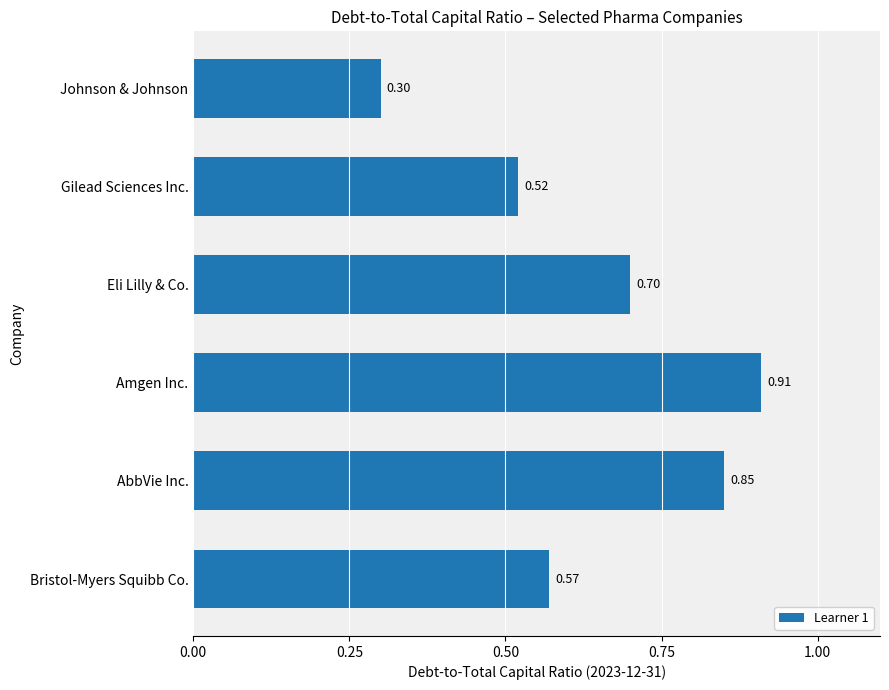

Between AbbVie Inc. and Amgen Inc., which is larger?

Amgen Inc.